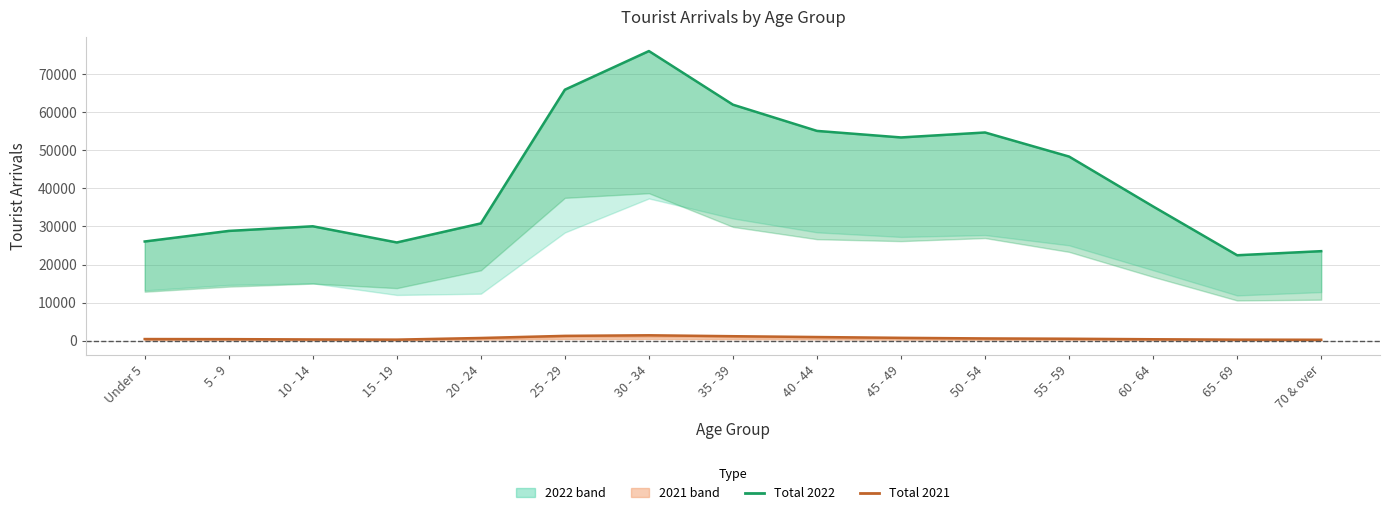

Between 35 - 39 and 55 - 59, which series saw the biggest shift?

Total 2022